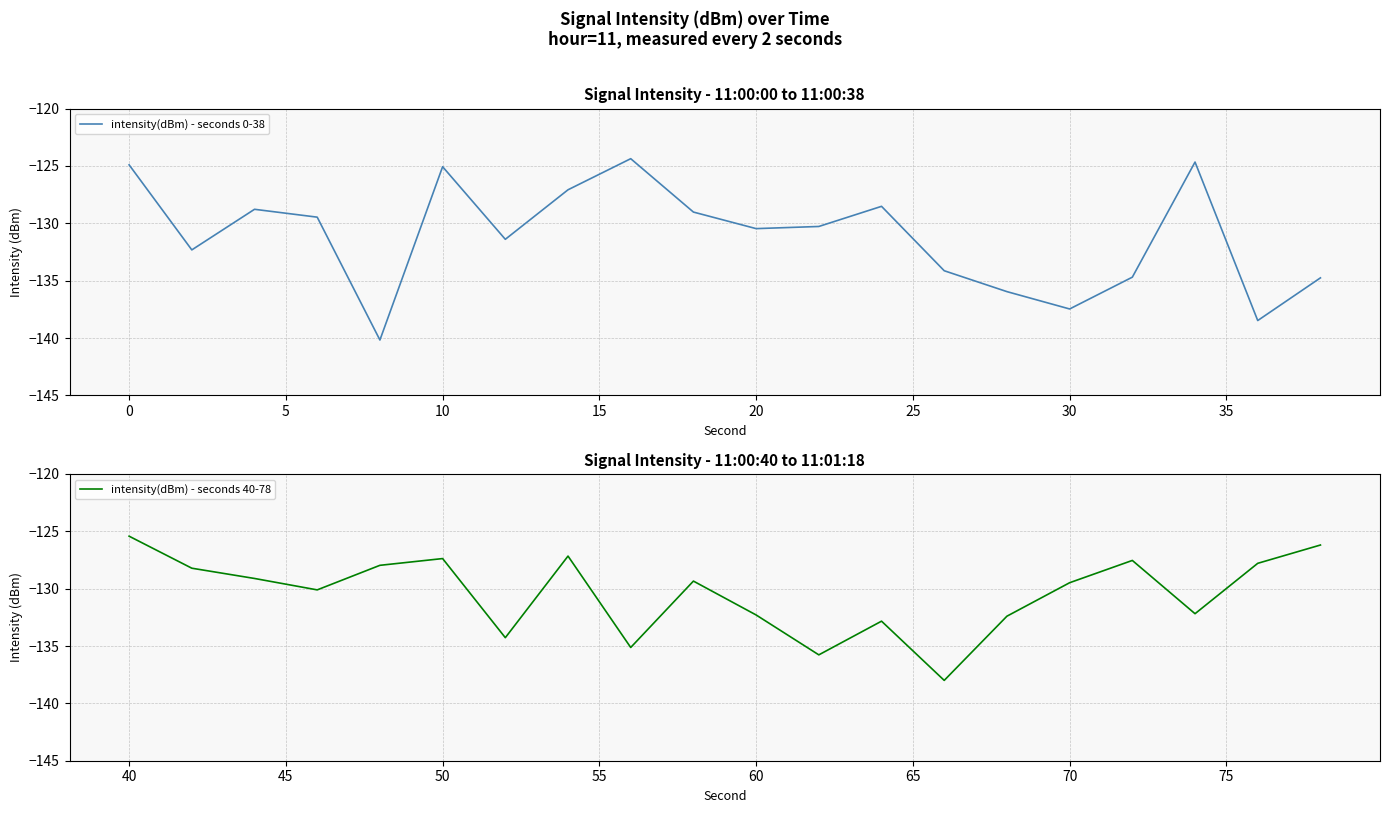

What is the lowest value of the intensity(dBm) - seconds 0-38 series?

-140.2